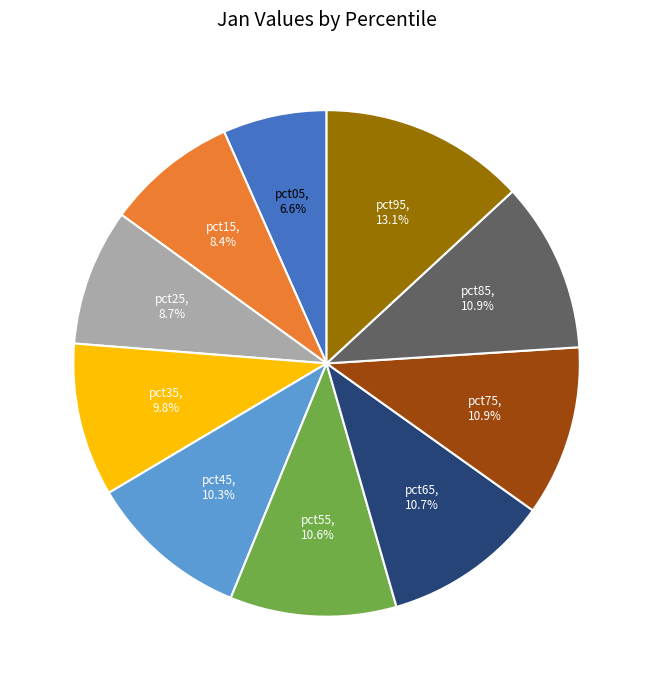

Which slice is the smallest?

pct05